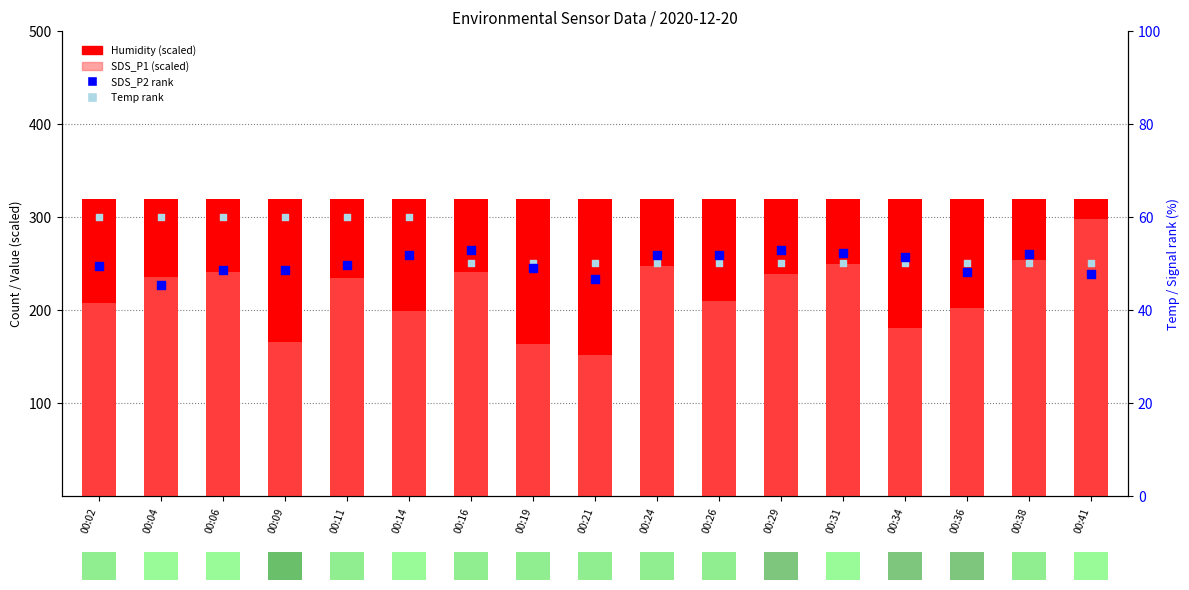

Which series contains the lowest Y value?

SDS_P2 rank